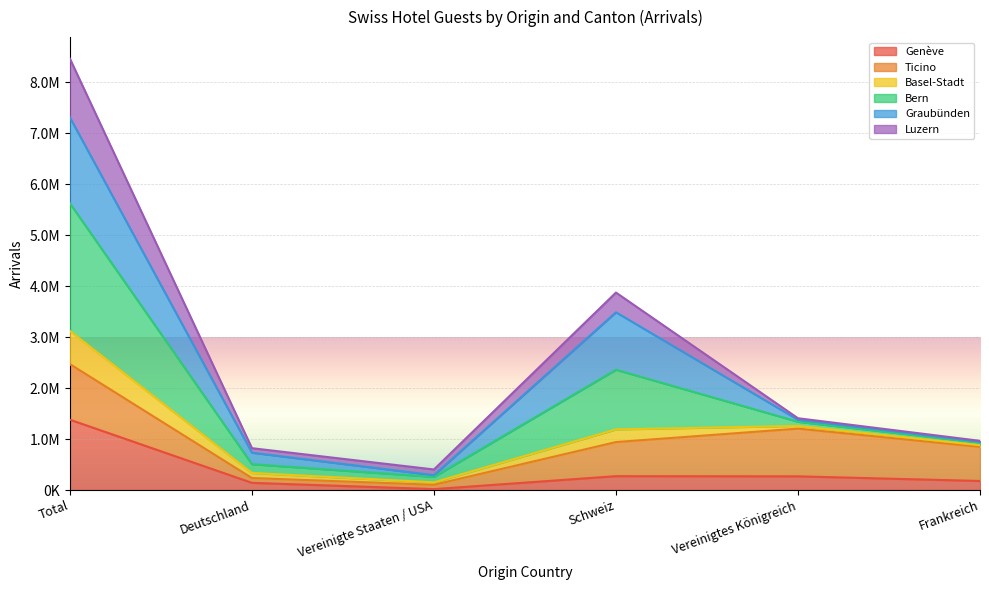

What is the difference between the highest and lowest values at Deutschland?

679966